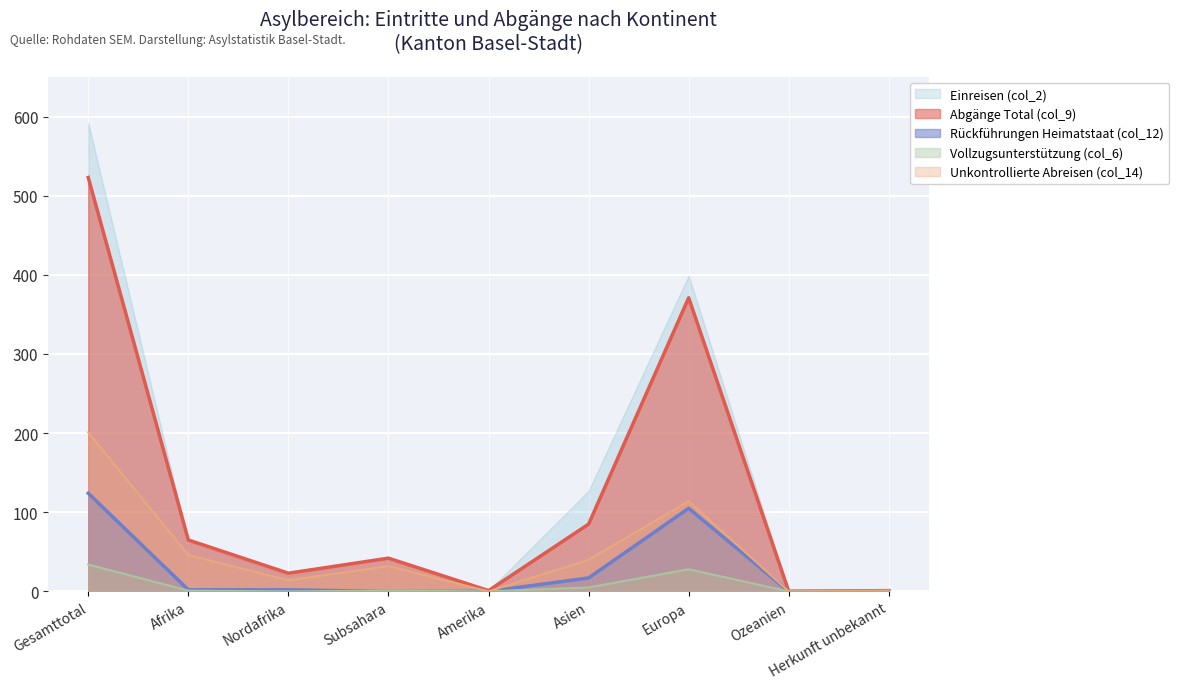

What is the total value across all series at Europa?

1017